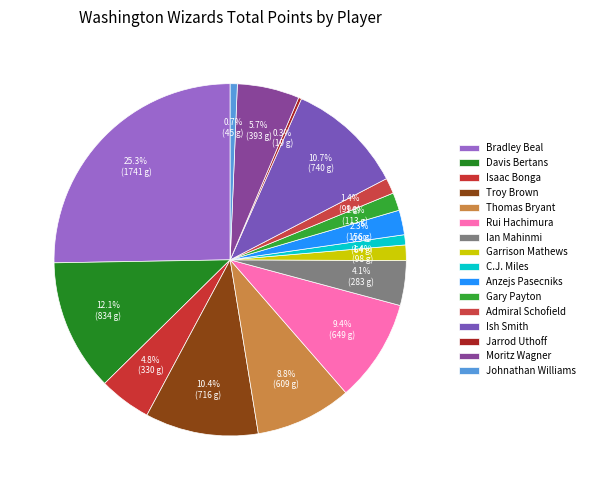

Rank the categories by value from highest to lowest.

Bradley Beal, Davis Bertans, Ish Smith, Troy Brown, Rui Hachimura, Thomas Bryant, Moritz Wagner, Isaac Bonga, Ian Mahinmi, Anzejs Pasecniks, Gary Payton, Admiral Schofield, Garrison Mathews, C.J. Miles, Johnathan Williams, Jarrod Uthoff